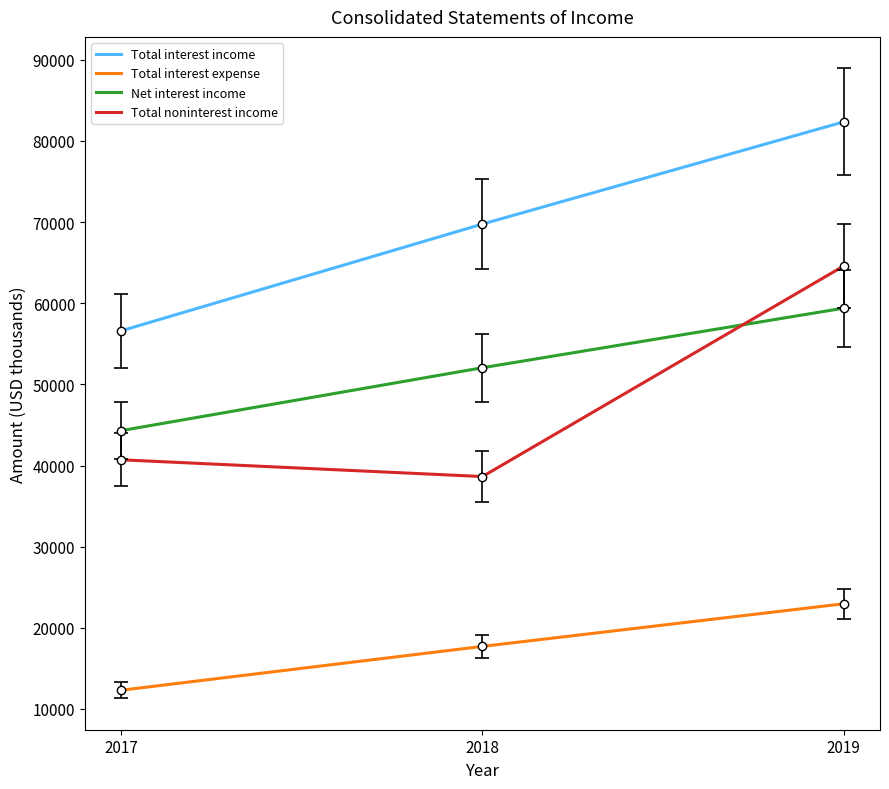

Reading left to right, what are all the values shown in this chart?

Total interest income: 2019=82361	2018=69760	2017=56598
Total interest expense: 2019=22961	2018=17706	2017=12301
Net interest income: 2019=59400	2018=52054	2017=44297
Total noninterest income: 2019=64604	2018=38640	2017=40706